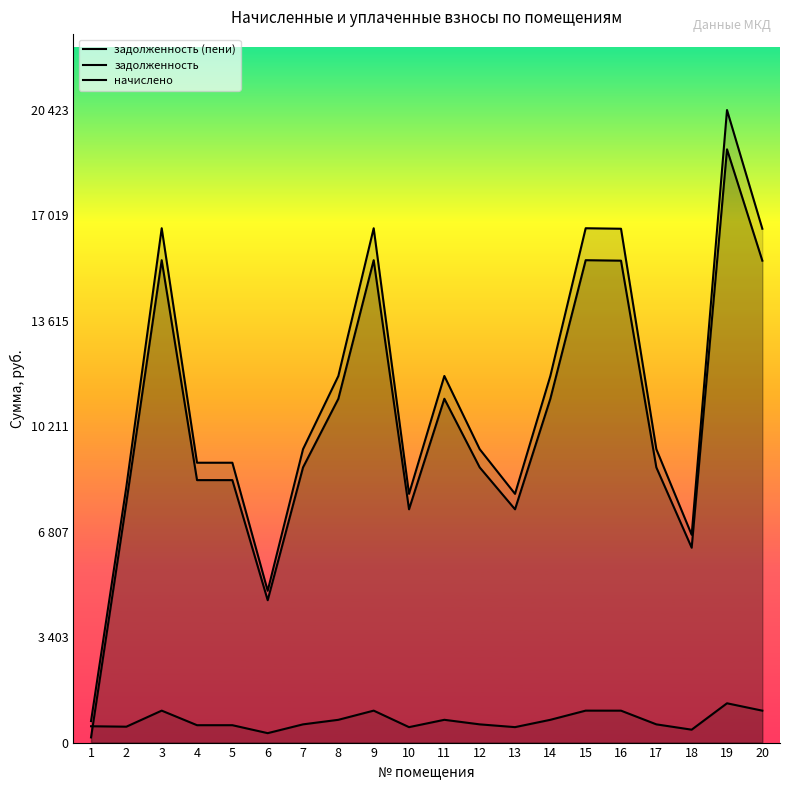

The value of задолженность at 9 is 5461.2. True or false?

False